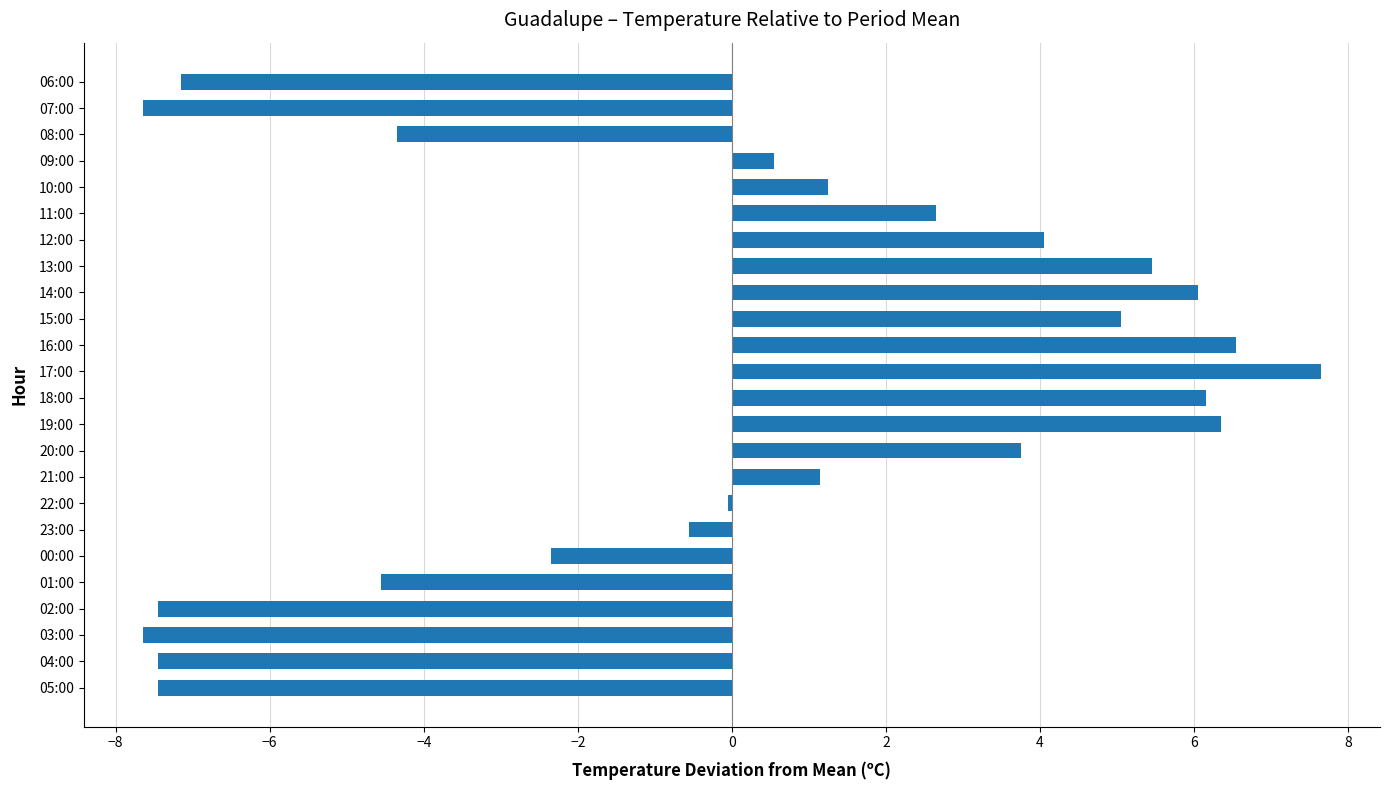

Which has a higher value, 06:00 or 16:00?

16:00